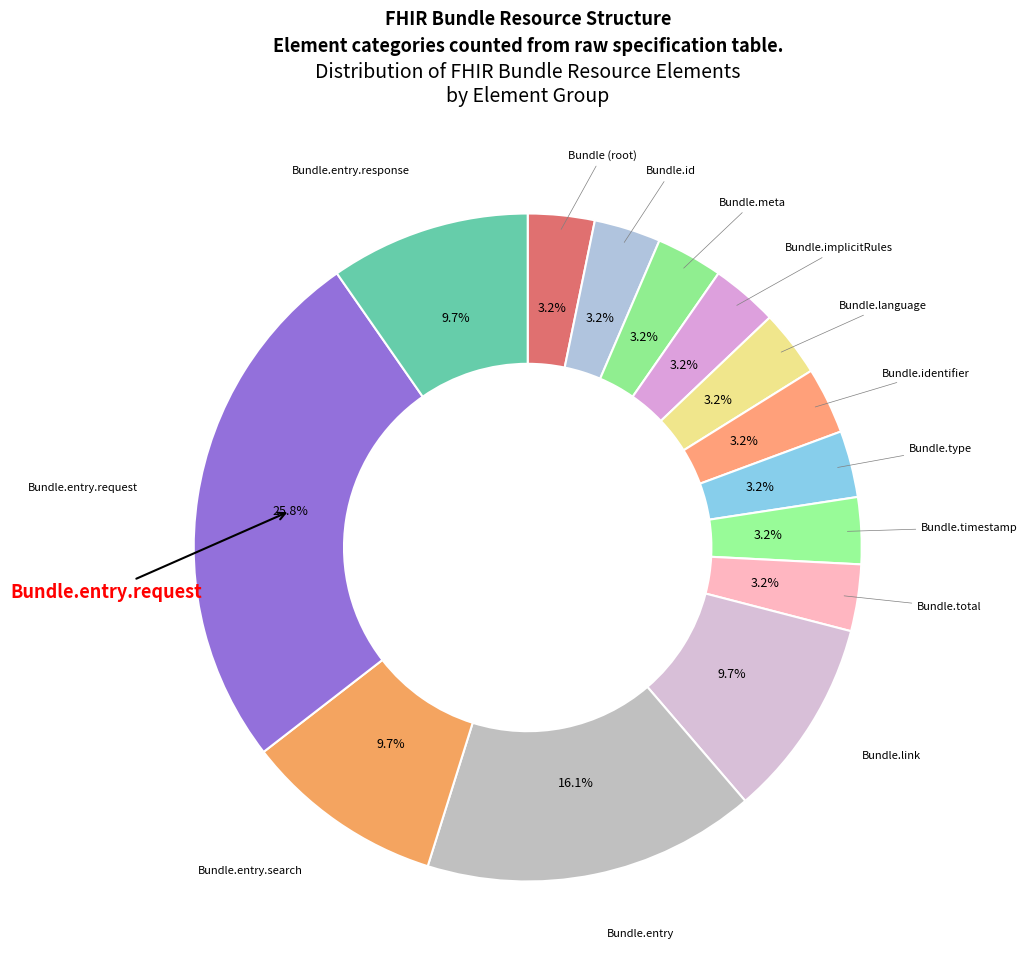

Count the number of slices in the pie.

14